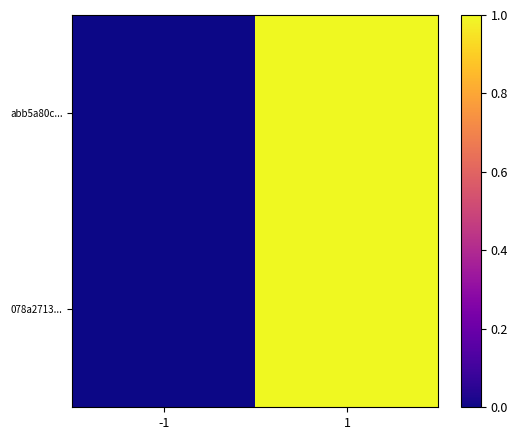

Between -1 and 1, which series saw the biggest shift?

abb5a80c...